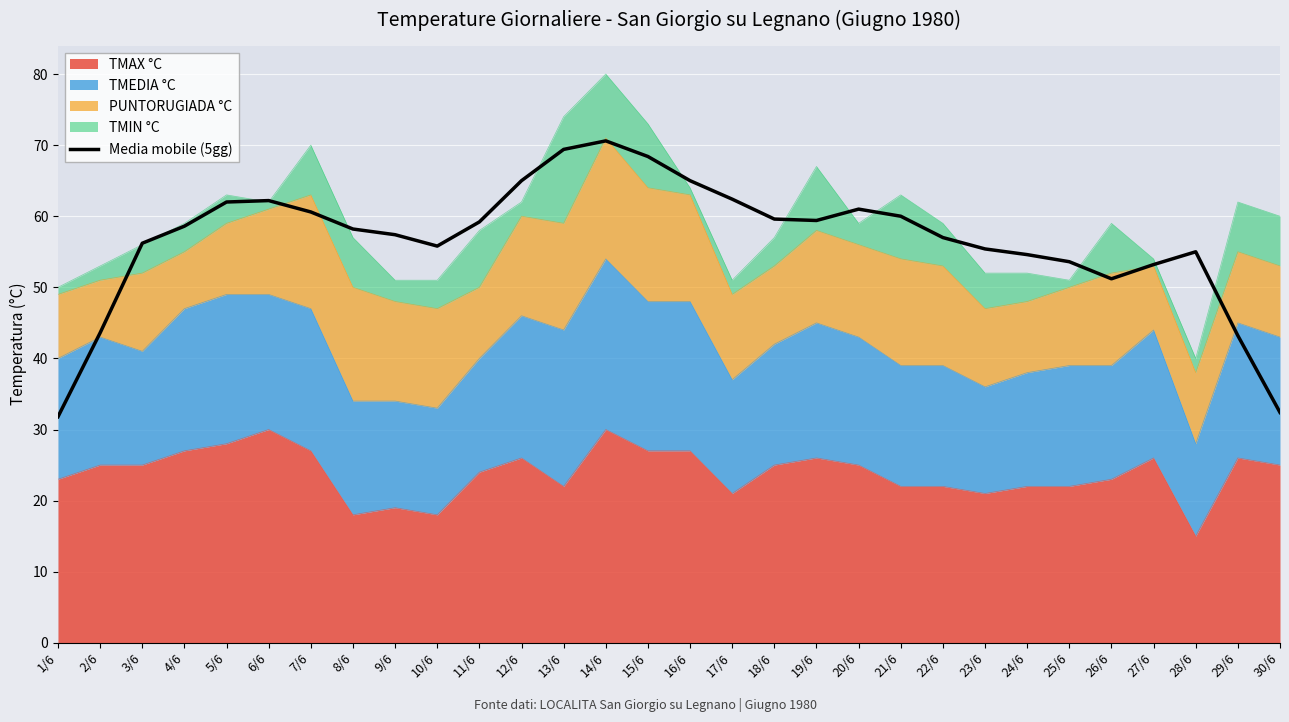

List the labels in order of value, largest first.

14/6, 13/6, 15/6, 16/6, 12/6, 17/6, 6/6, 5/6, 20/6, 7/6, 21/6, 18/6, 19/6, 11/6, 4/6, 8/6, 9/6, 22/6, 3/6, 10/6, 23/6, 28/6, 24/6, 25/6, 27/6, 26/6, 2/6, 29/6, 30/6, 1/6